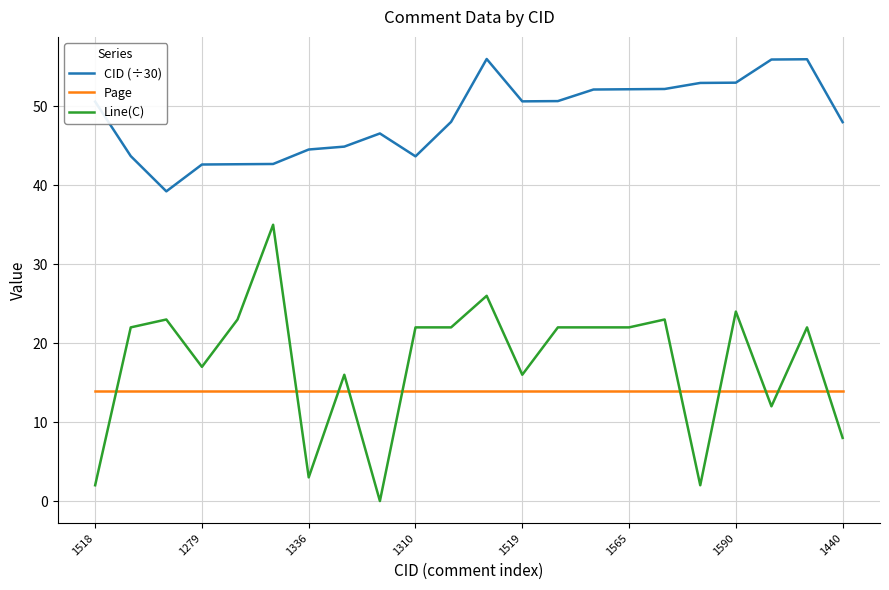

How many lines are shown in the chart?

3